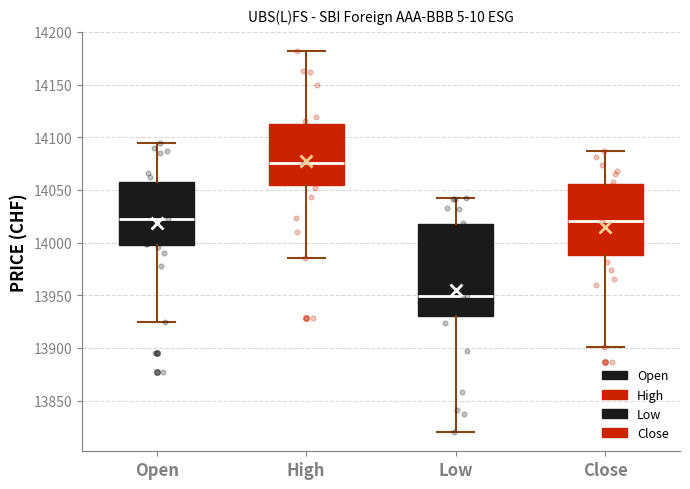

Reading left to right, read every box against the y-axis: the position of its median line, the range the box covers, and the ends of its whiskers. The values are not printed on the chart, so give them approximately, as read against the axis.

Open: median 14020, box 14000 to 14060, whiskers 13925 to 14095
High: median 14075, box 14055 to 14115, whiskers 13985 to 14180
Low: median 13950, box 13930 to 14020, whiskers 13820 to 14040
Close: median 14020, box 13990 to 14055, whiskers 13900 to 14085